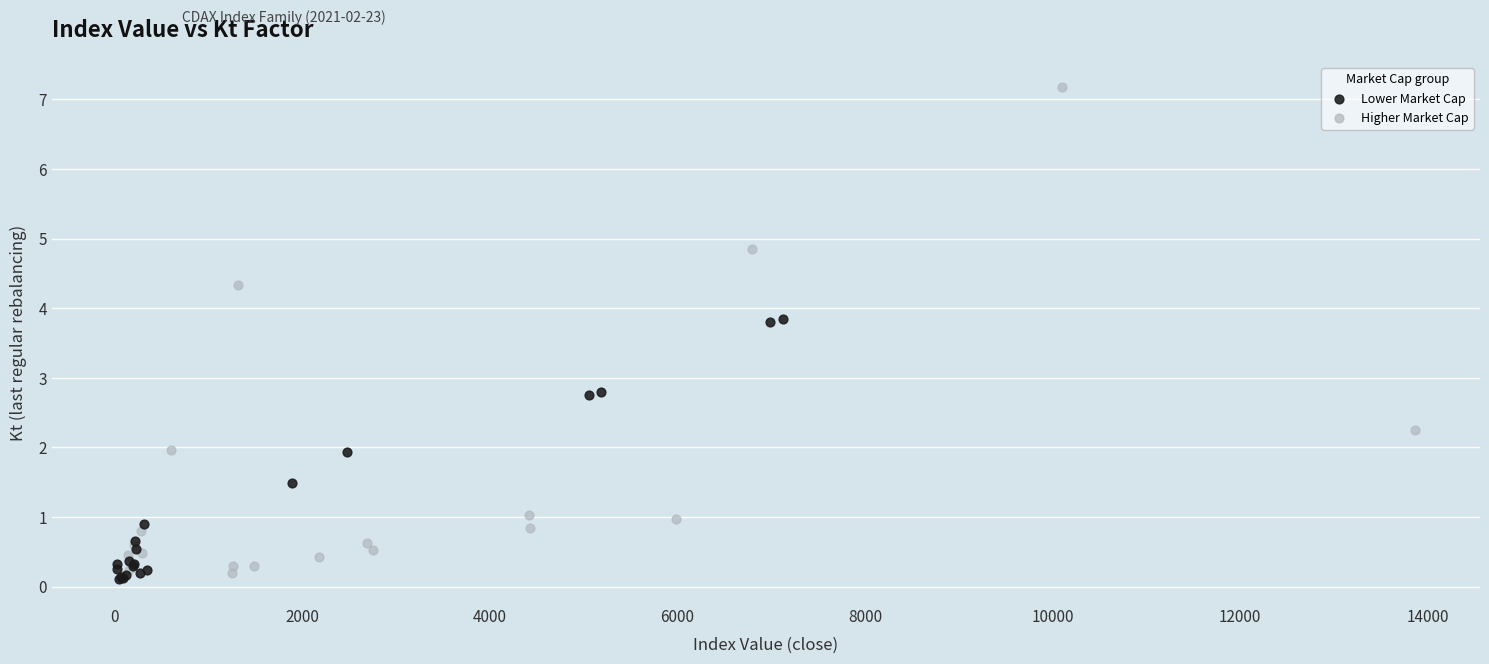

Which series contains the lowest Y value?

Lower Market Cap